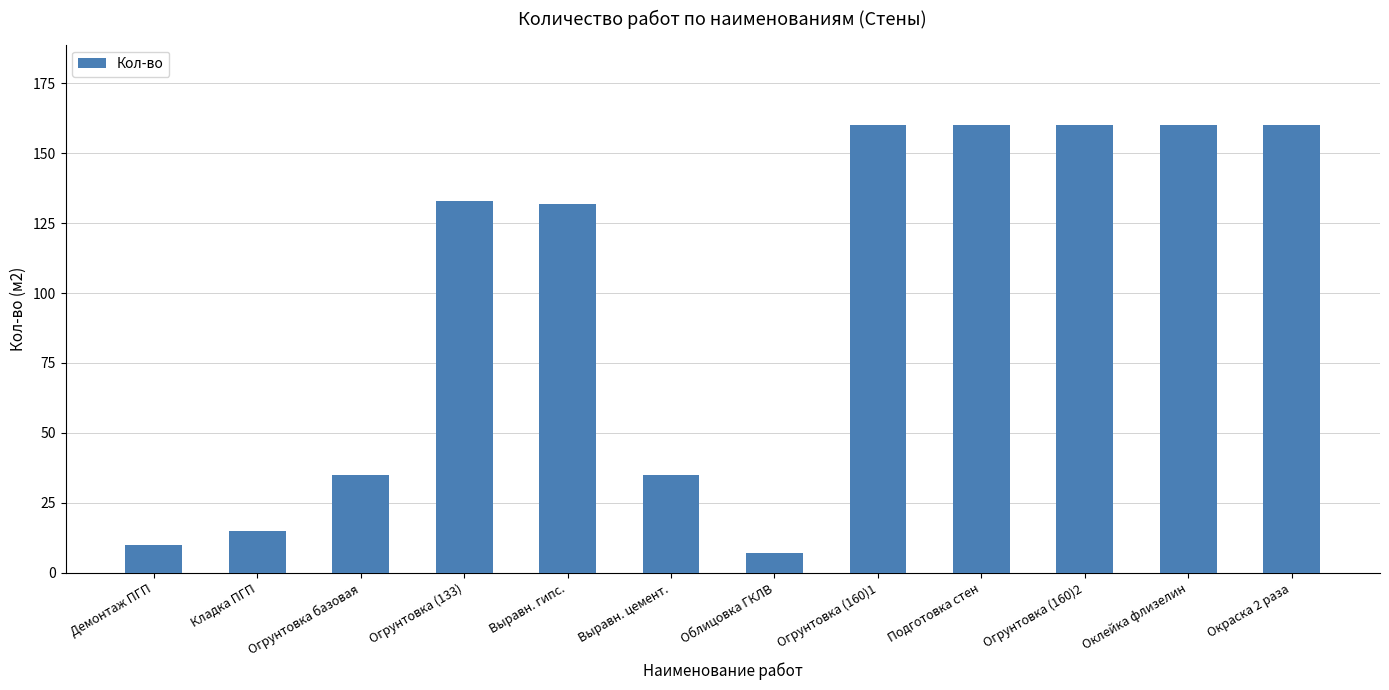

Count the values in the range 35 to 160.

9